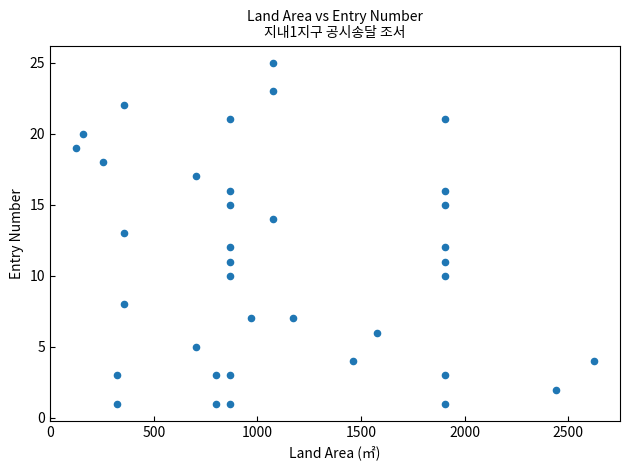

What is the range of Y values (max minus min)?

24